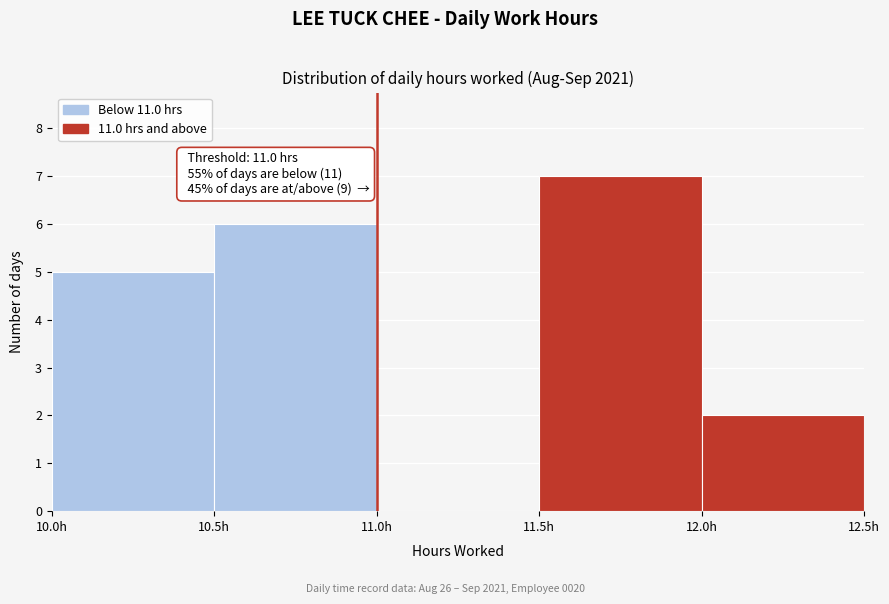

Which range on the x-axis has the tallest bar?

11.5 to 12.0